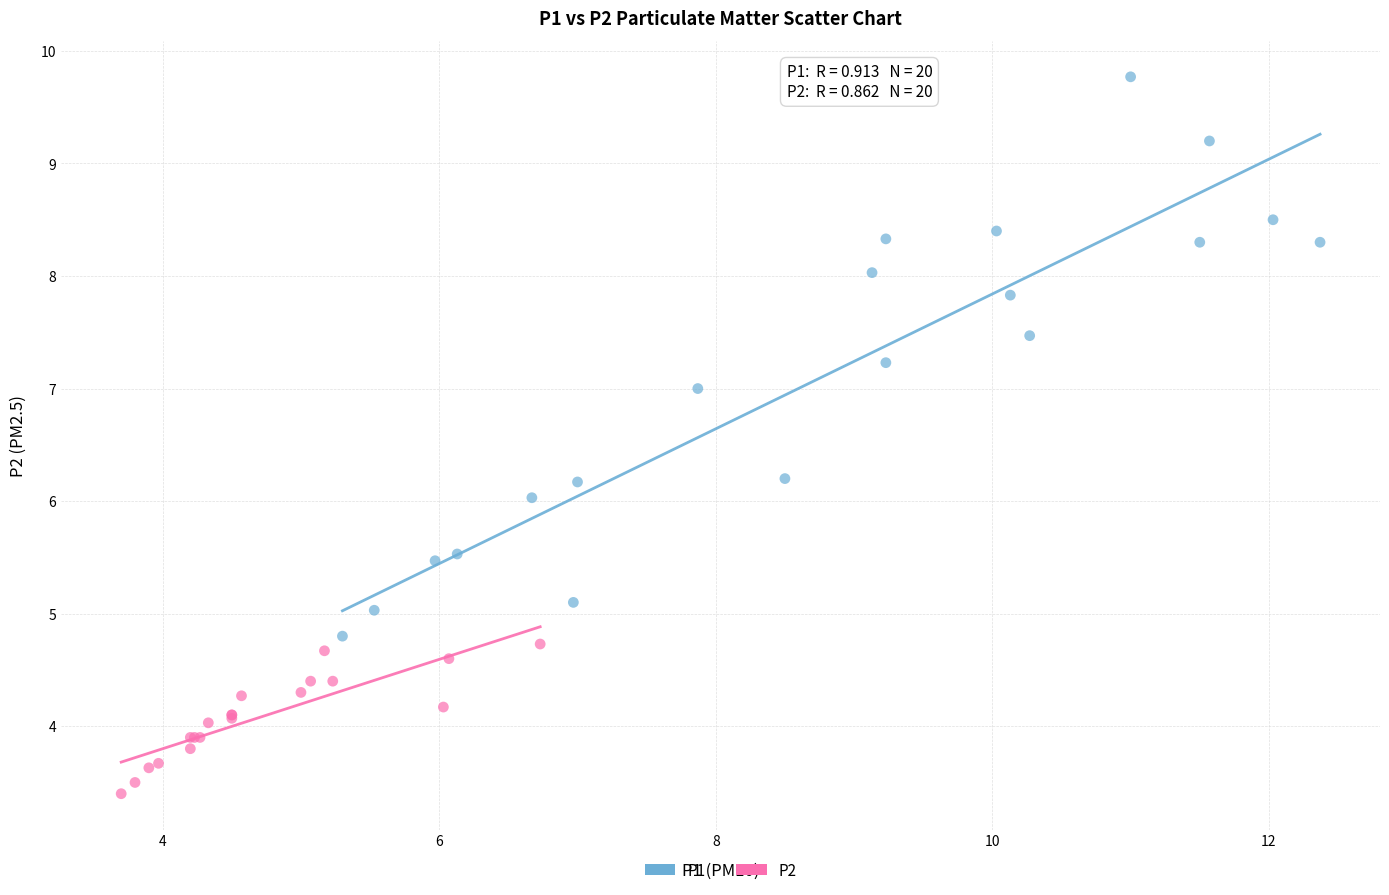

Which series contains the lowest Y value?

P2